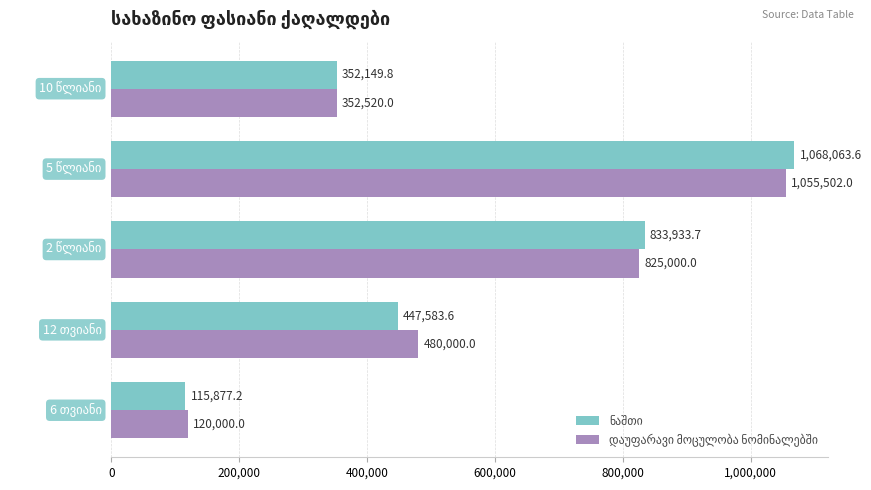

At how many categories does at least one series exceed 140574?

4